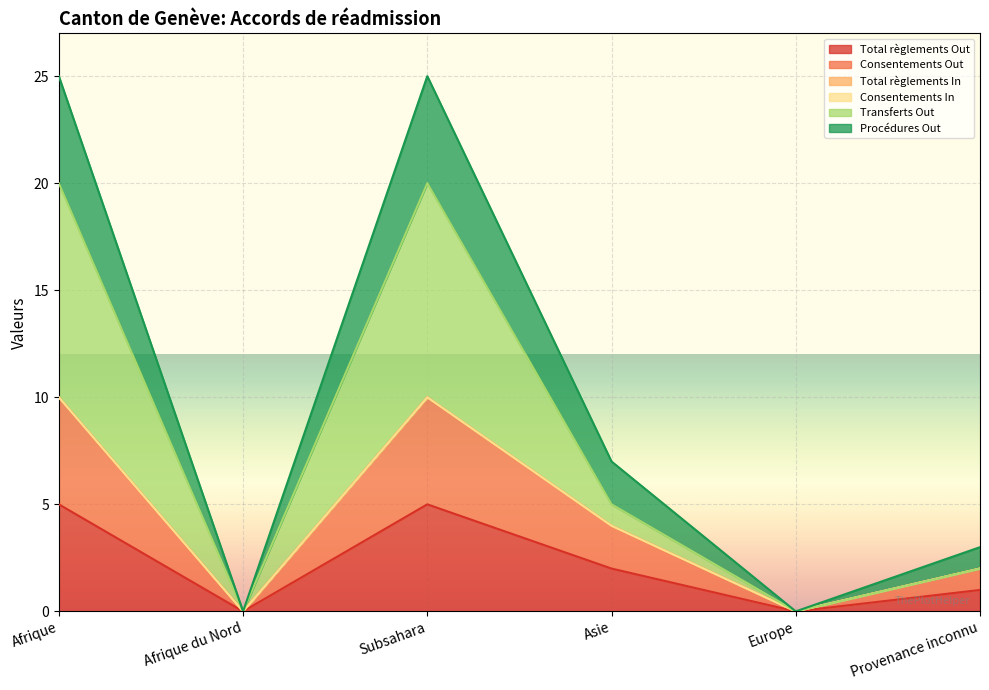

At which label is Procédures Out closest to 5?

Asie